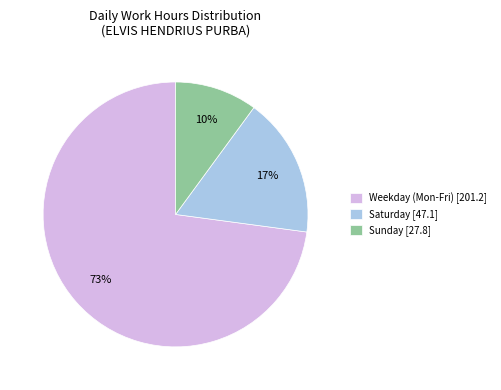

Does Weekday (Mon-Fri) [201.2] represent more than half of the total?

Yes